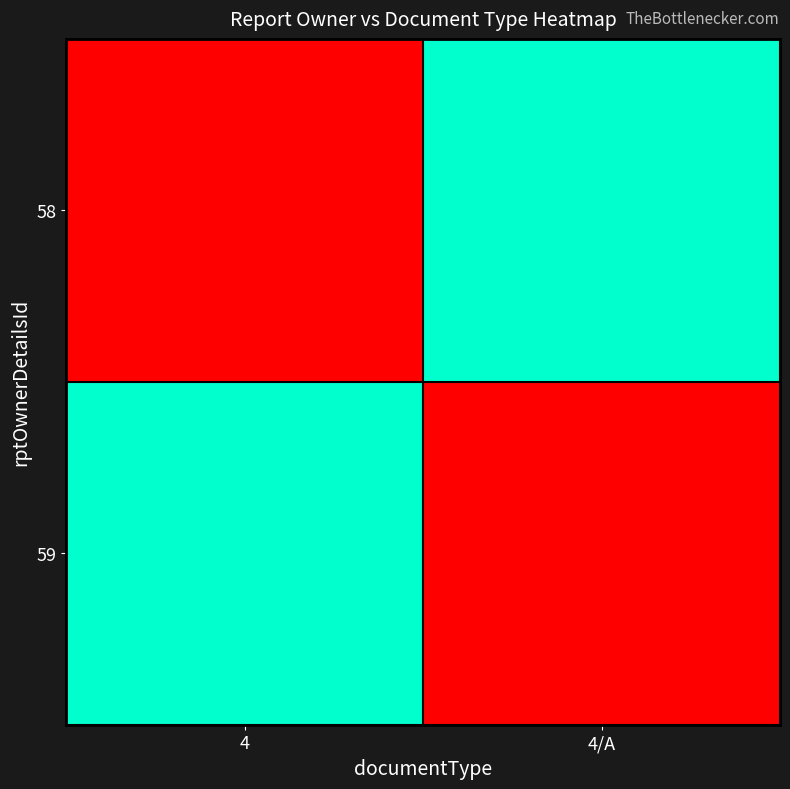

What is the difference between the highest and lowest values at 4?

1